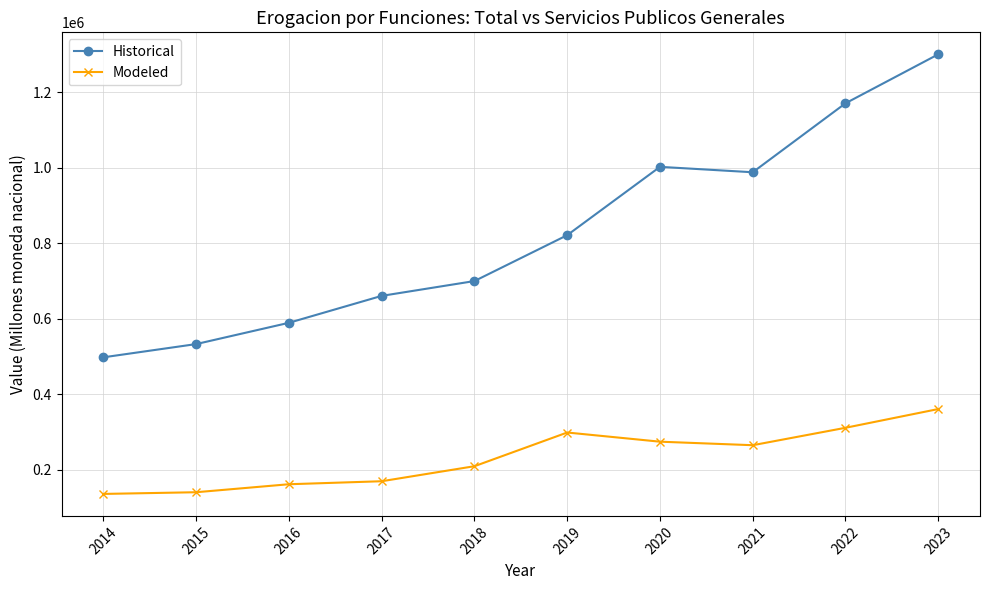

The Historical series shows 532629.0 at 2015. True or false?

True